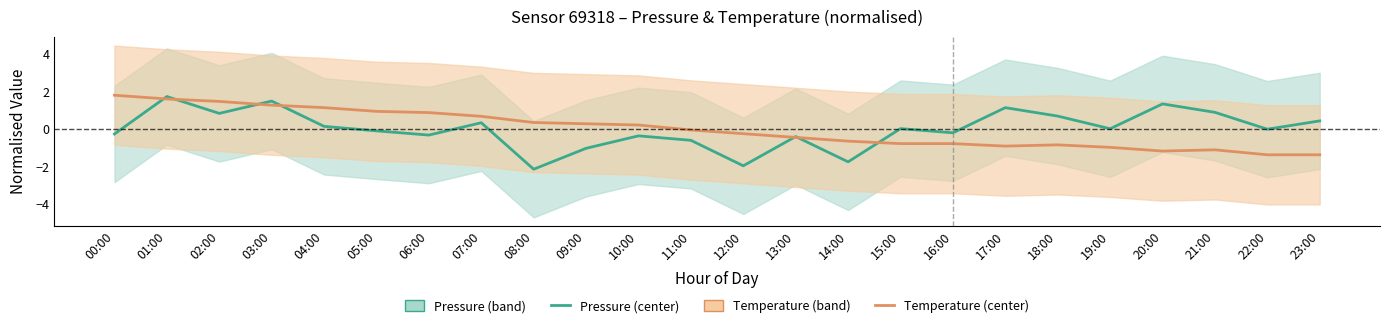

How many series are shown in this chart?

2